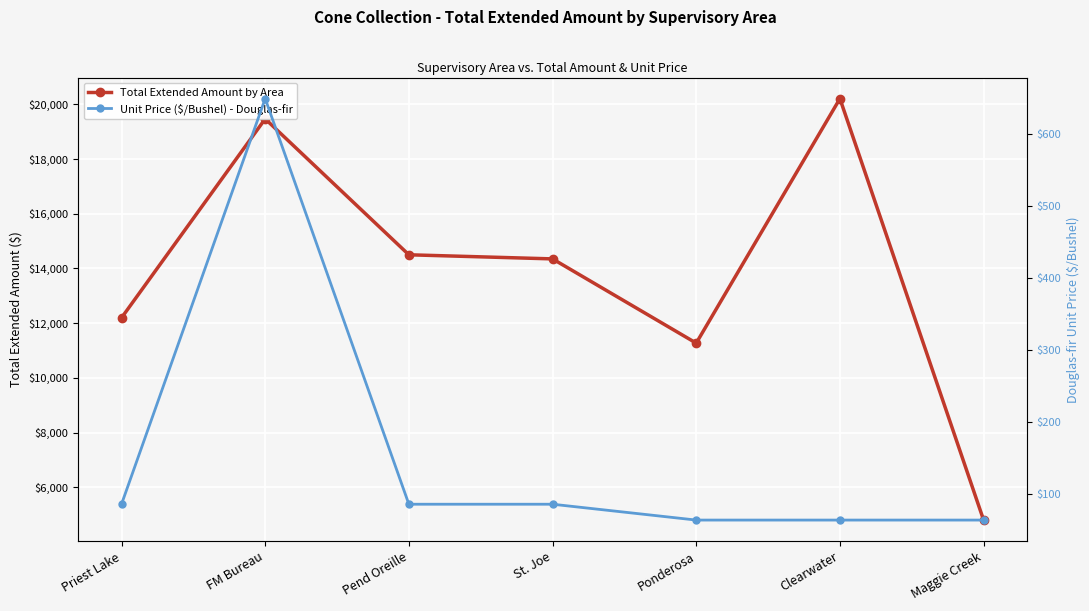

At which category does the chart reach its minimum across all series?

Ponderosa